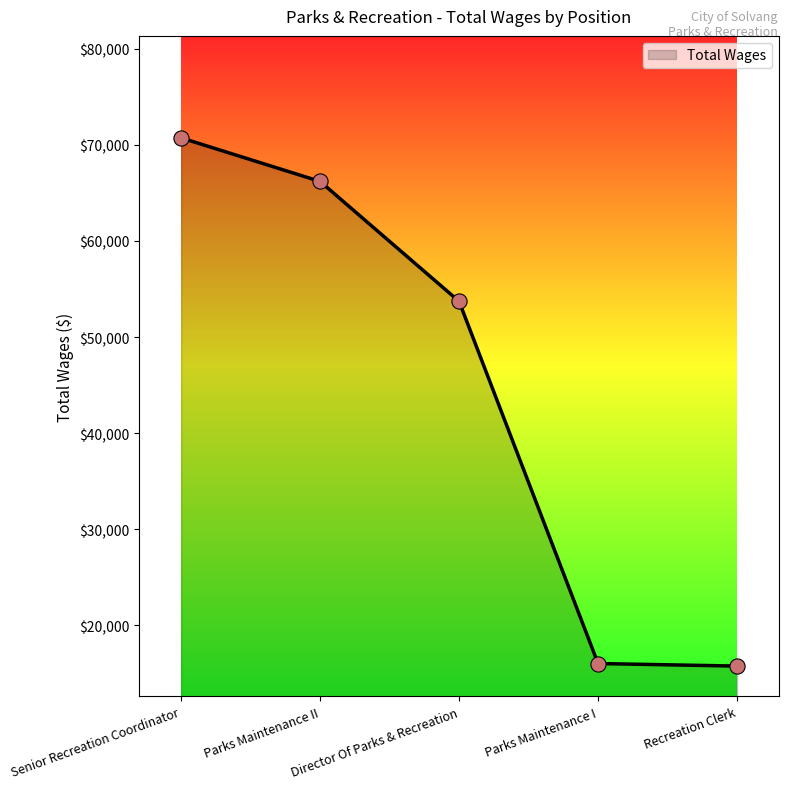

Approximately how many times larger is the value at Parks Maintenance II compared to Director Of Parks & Recreation?

1.2